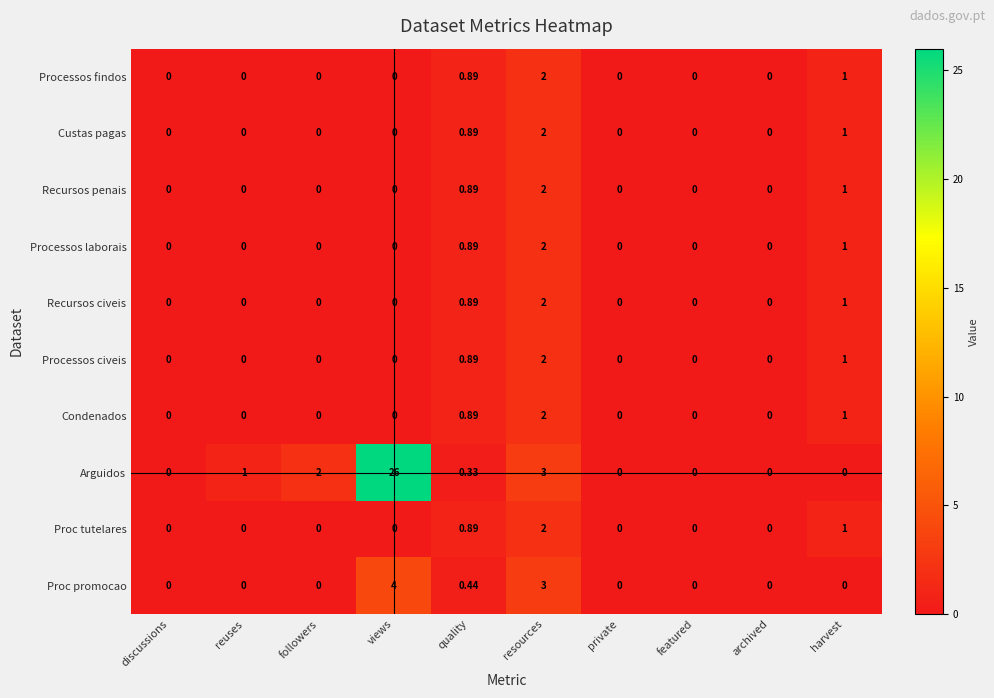

Which series has the largest total across all categories?

Arguidos